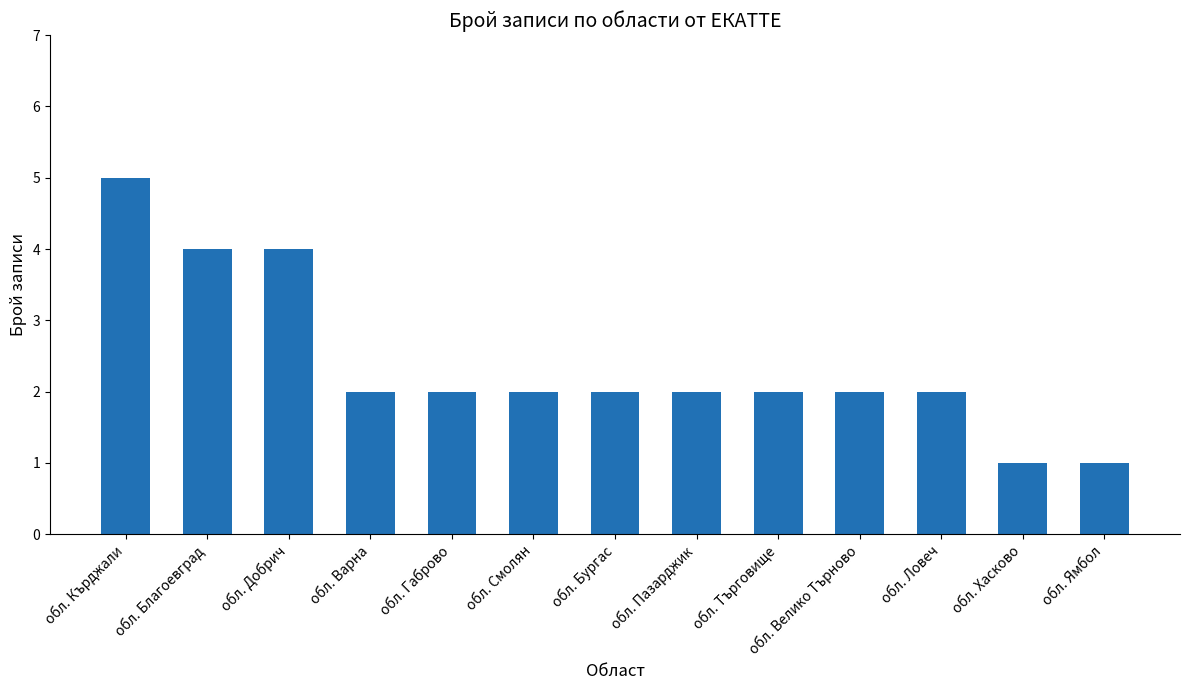

What is the sum of the values at обл. Благоевград and обл. Хасково?

5